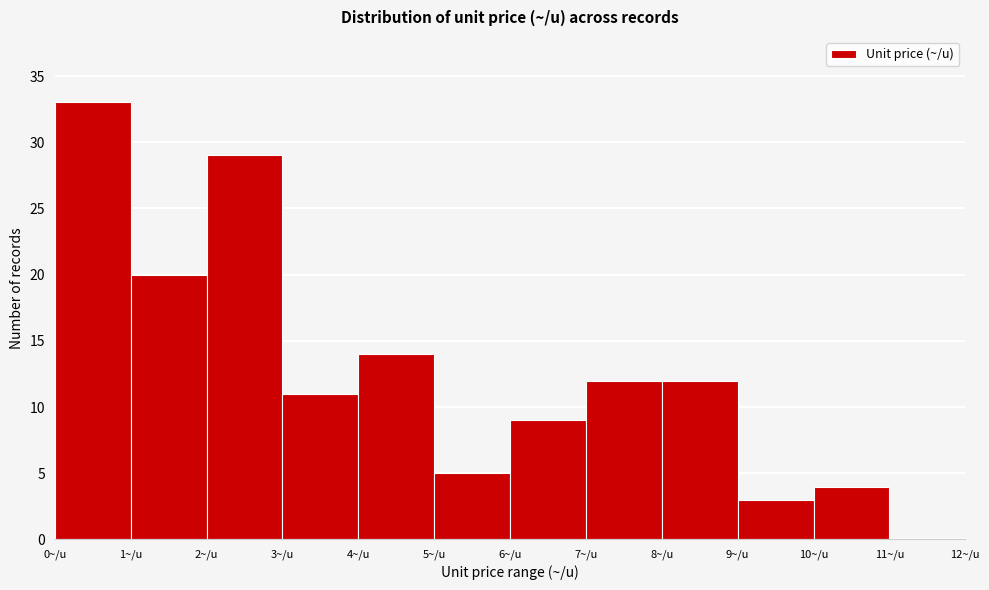

Reading left to right, transcribe this chart: for each bar, give the range it covers on the x-axis and its height. The values are not printed on the chart, so give them approximately, as read against the axis.

0 to 1: 33
1 to 2: 20
2 to 3: 29
3 to 4: 11
4 to 5: 14
5 to 6: 5
6 to 7: 9
7 to 8: 12
8 to 9: 12
9 to 10: 3
10 to 11: 4
11 to 12: 0